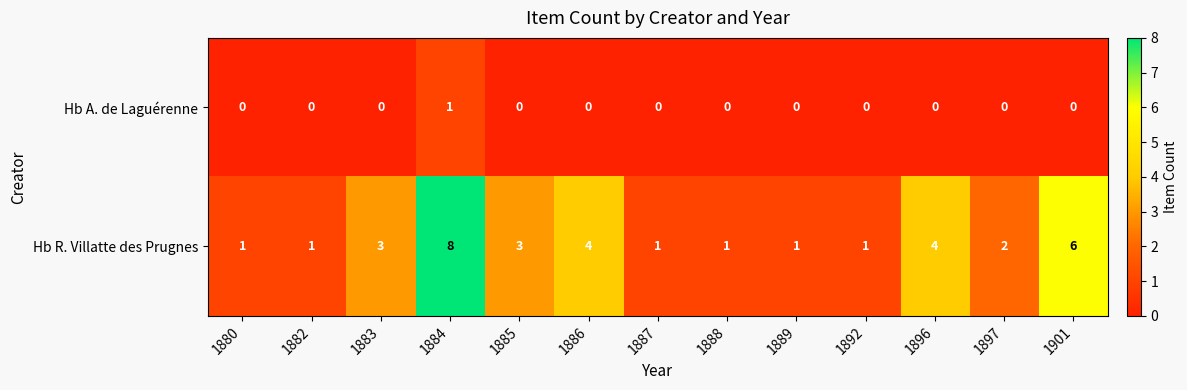

Rank the series by their maximum value, from lowest to highest.

Hb A. de Laguérenne, Hb R. Villatte des Prugnes